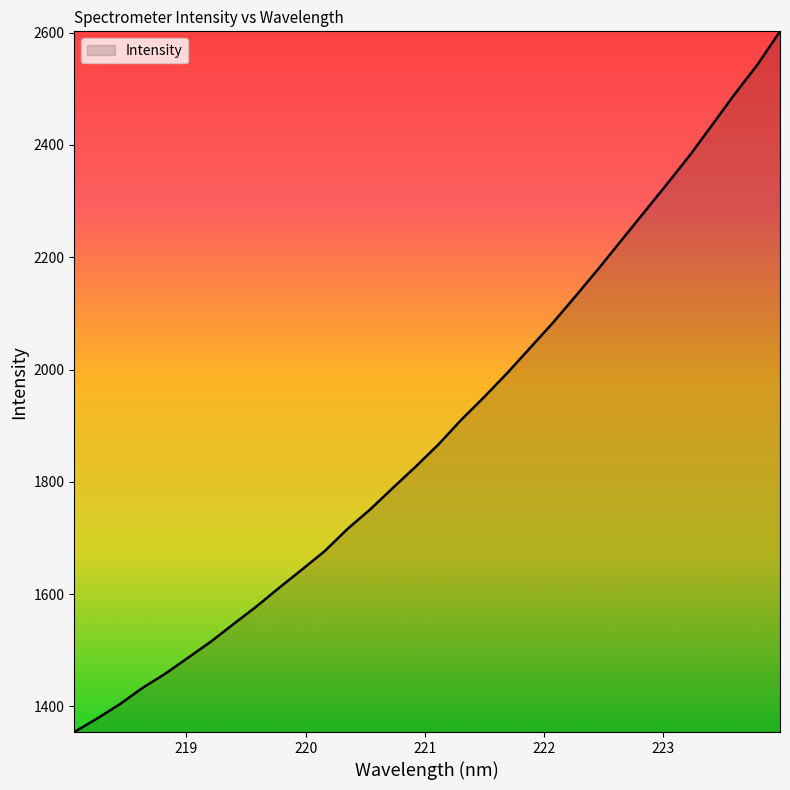

What is the smallest value displayed?

1354.3